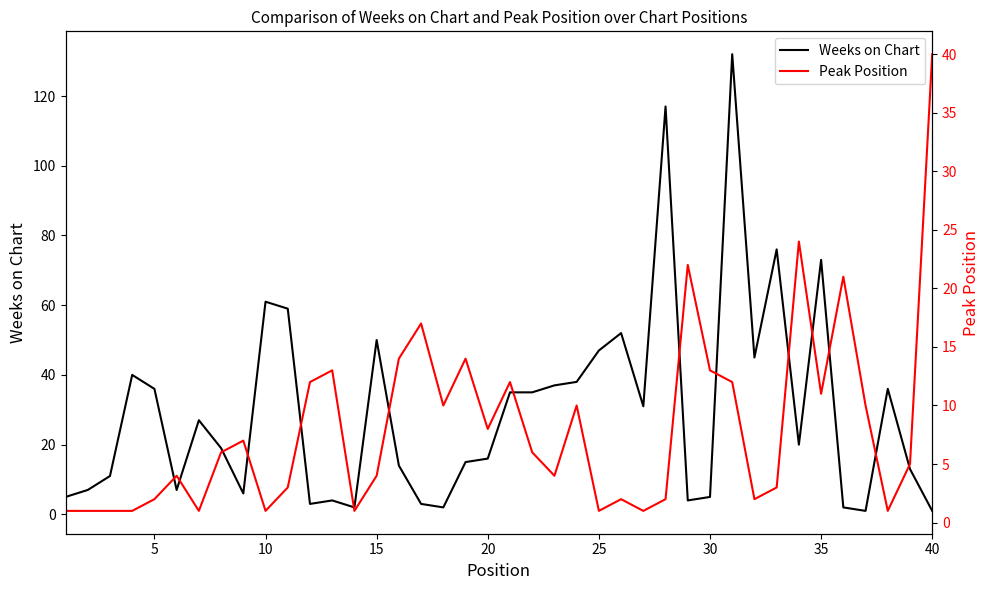

After their last crossing, which series has the higher values: Weeks on Chart or Peak Position?

Peak Position